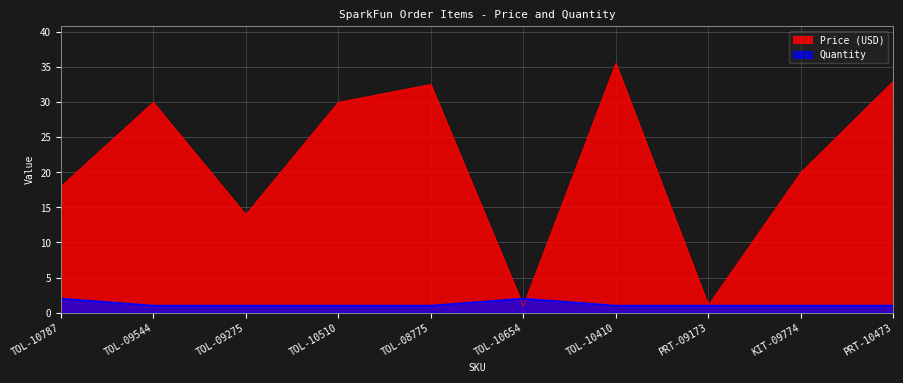

What is the label of the 9th point from the right?

TOL-09544